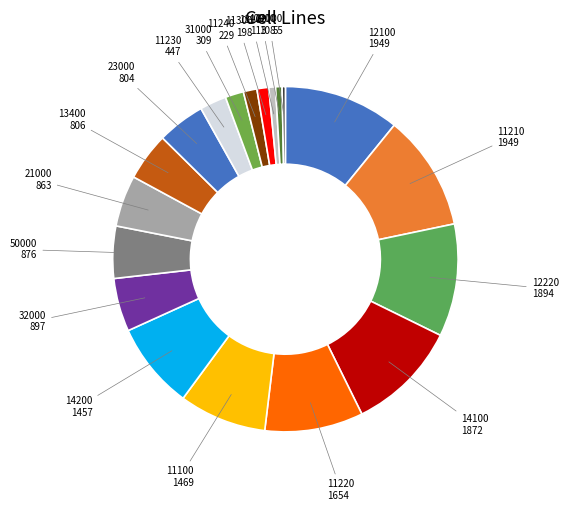

Combined, do 23000 and 14200 account for over 50%?

No